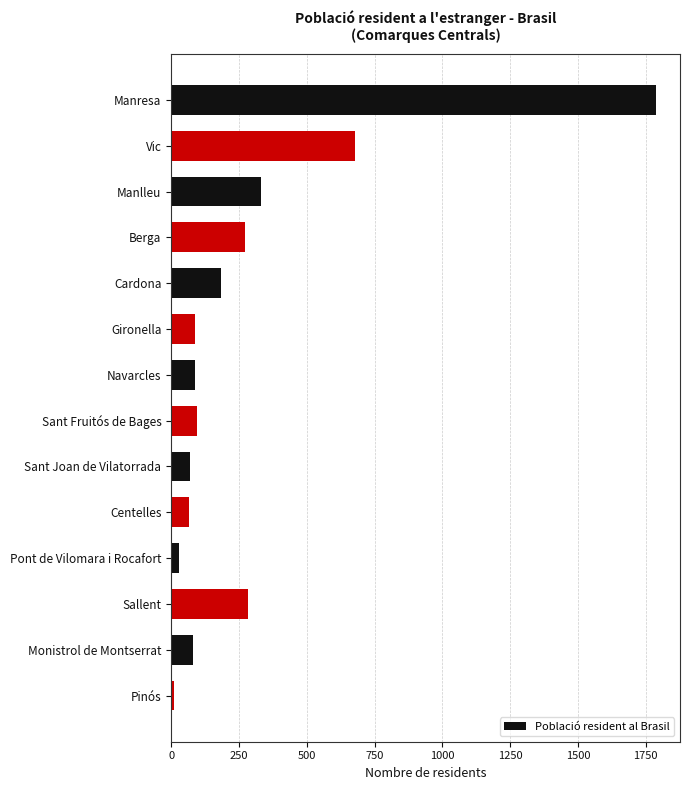

True or false: the data shows 1037 at Vic.

False